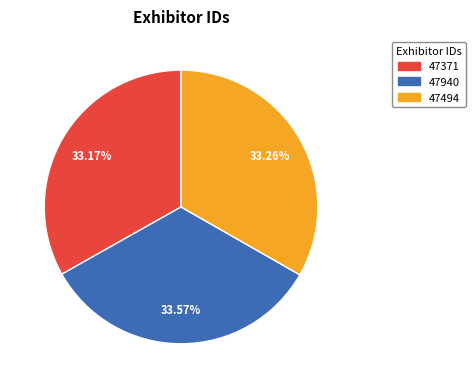

Is it true that 47371 is 39% of the pie?

False